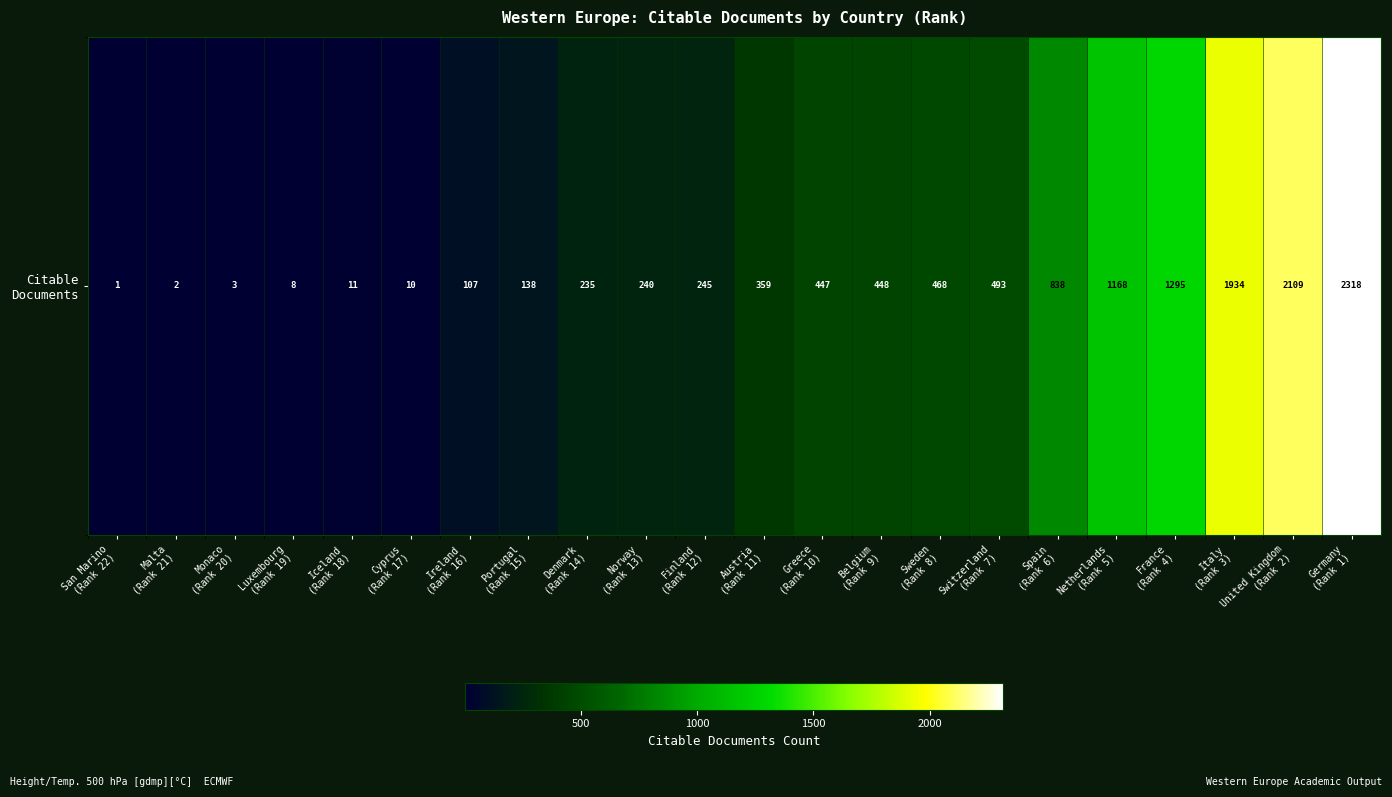

Rank the categories by value from lowest to highest.

San Marino
(Rank 22), Malta
(Rank 21), Monaco
(Rank 20), Luxembourg
(Rank 19), Cyprus
(Rank 17), Iceland
(Rank 18), Ireland
(Rank 16), Portugal
(Rank 15), Denmark
(Rank 14), Norway
(Rank 13), Finland
(Rank 12), Austria
(Rank 11), Greece
(Rank 10), Belgium
(Rank 9), Sweden
(Rank 8), Switzerland
(Rank 7), Spain
(Rank 6), Netherlands
(Rank 5), France
(Rank 4), Italy
(Rank 3), United Kingdom
(Rank 2), Germany
(Rank 1)